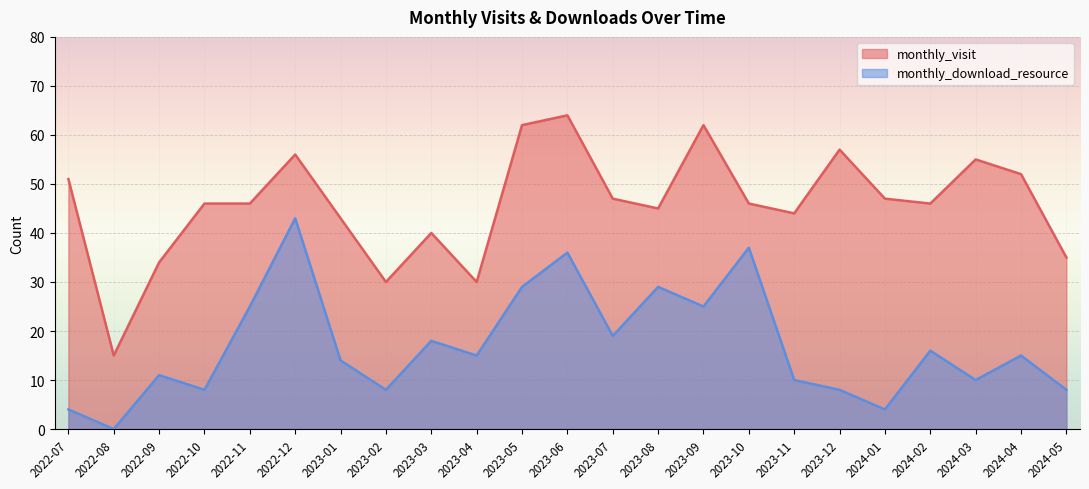

Which series has the largest total across all categories?

monthly_visit